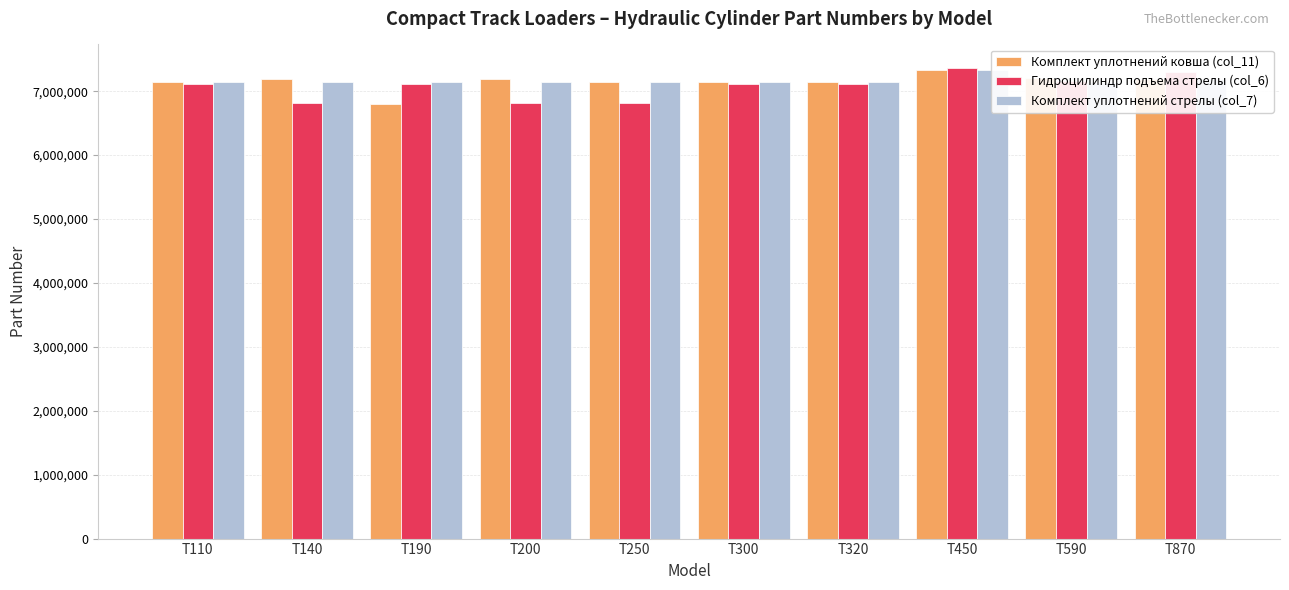

Which category has the highest value in the Комплект уплотнений ковша (col_11) series?

T450